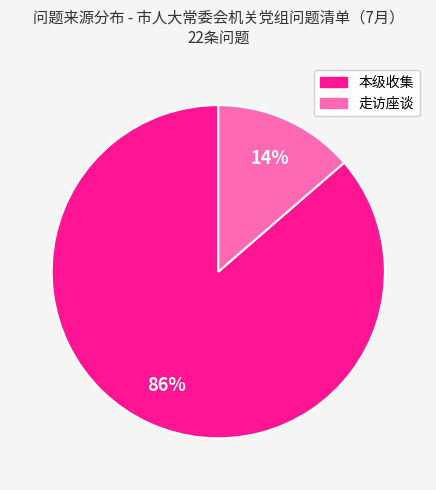

Is there any slice that represents more than half of the pie?

Yes